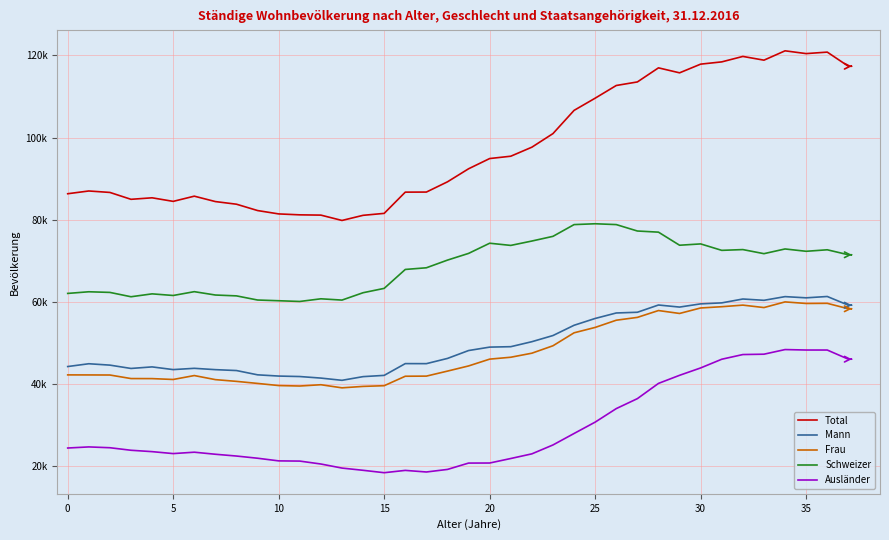

True or false: Frau and Mann intersect in this chart.

False